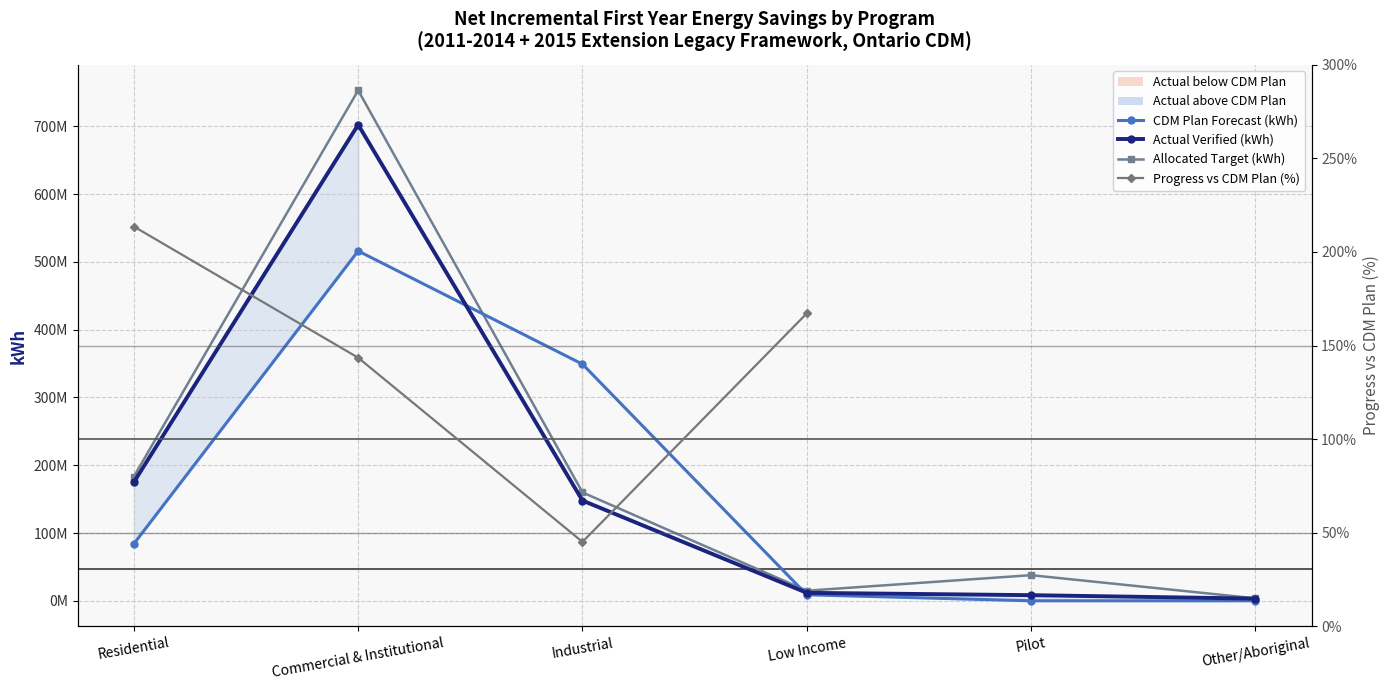

What is the label of the 4th point from the left?

Low Income